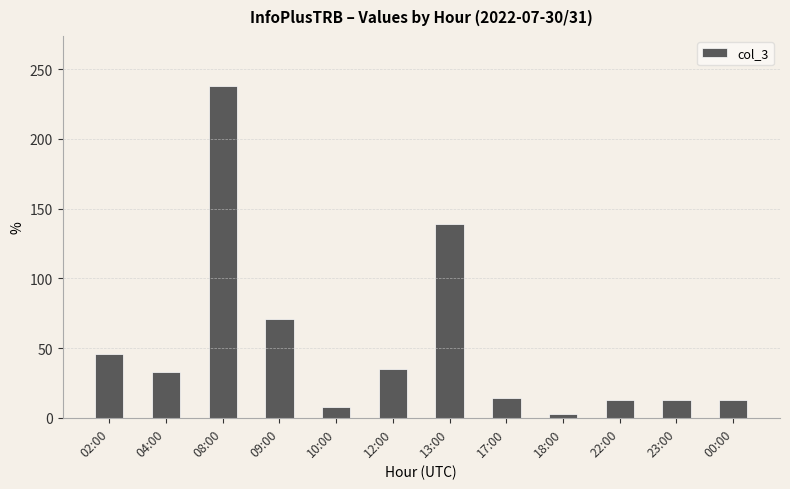

What is the ratio of the value at 17:00 to the value at 12:00?

0.4